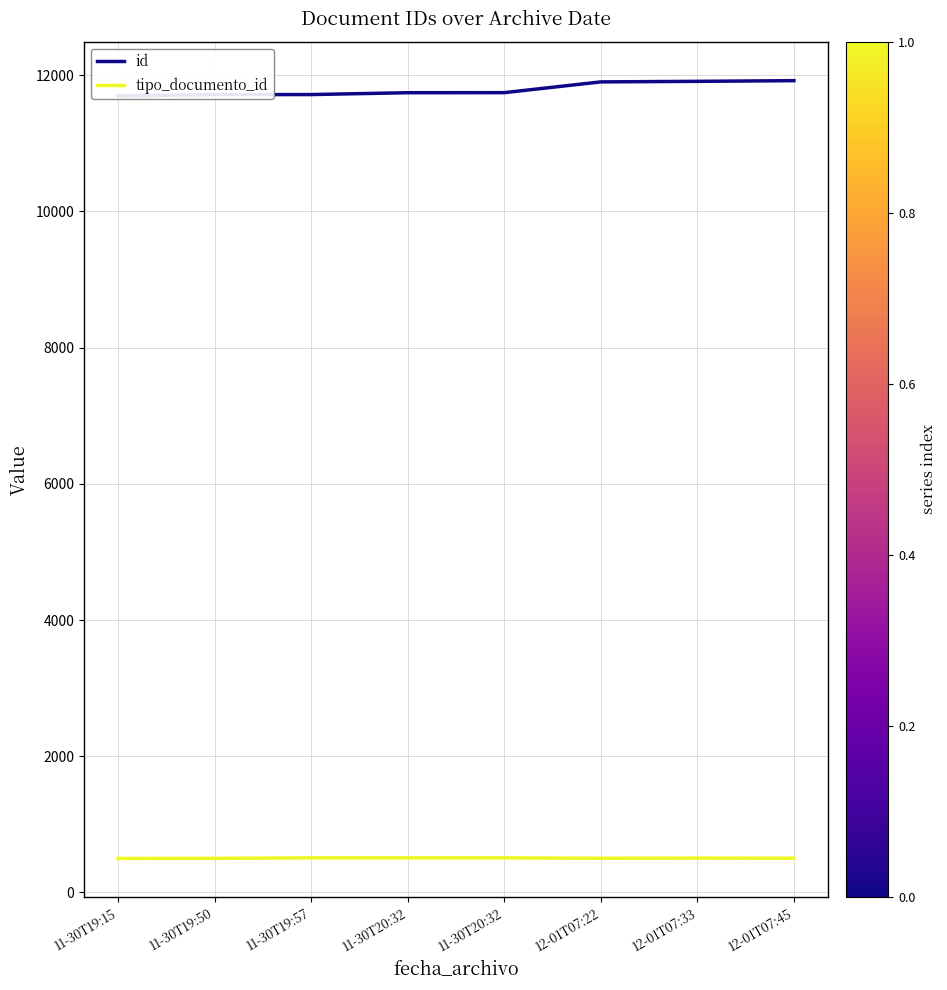

What is the difference between the maximum and minimum values in the id series?

224